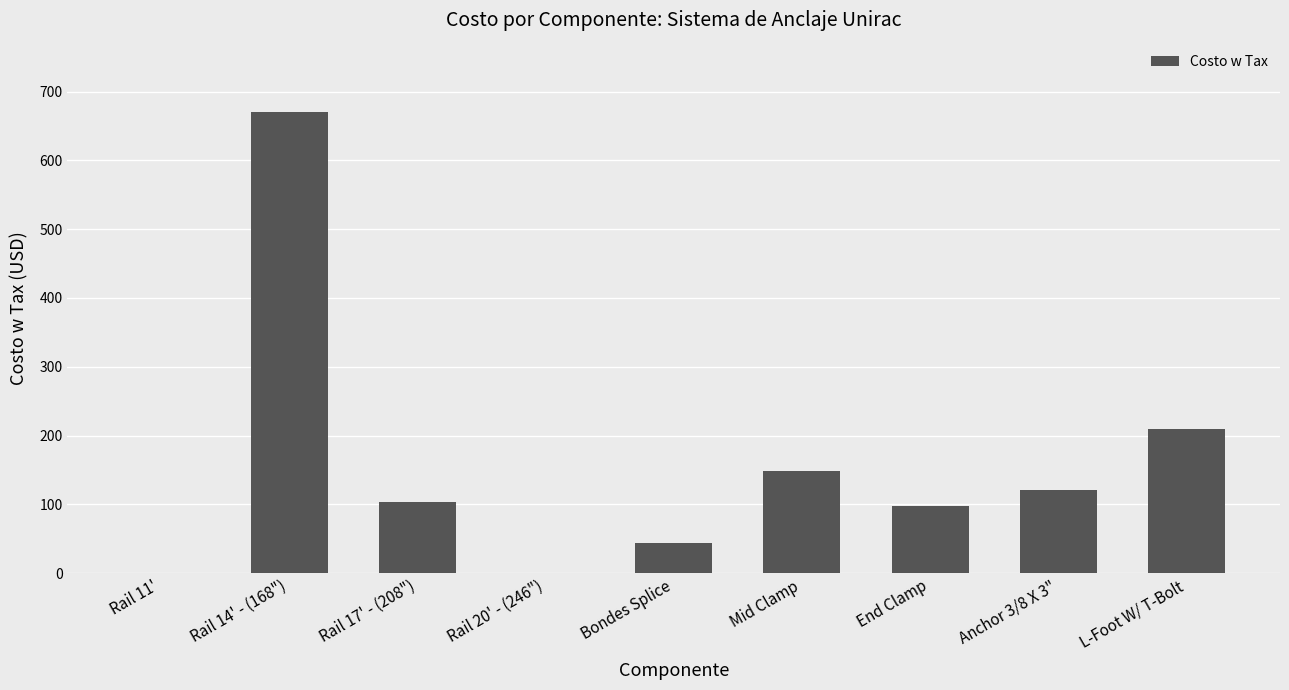

Is it true that the value at Rail 11' is 0.0?

True